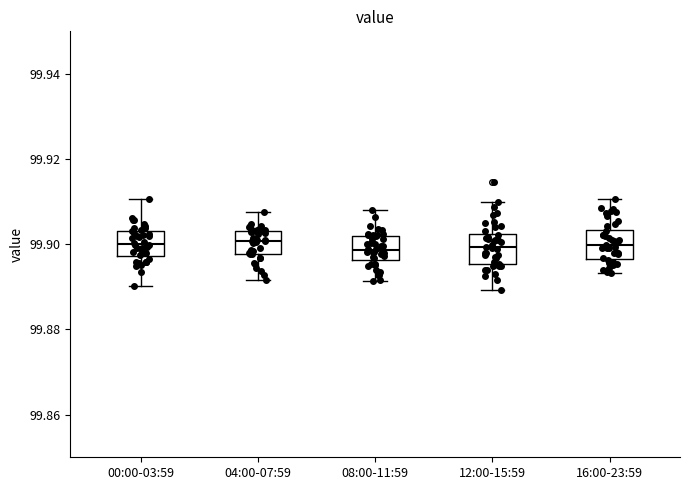

Reading left to right, transcribe this box plot: for each box, give where its median line is, the range the box spans, and where its two whiskers end, as read against the y-axis. The values are not printed on the chart, so give them approximately, as read against the axis.

00:00-03:59: median 99.900, box 99.898 to 99.904, whiskers 99.890 to 99.910
04:00-07:59: median 99.900, box 99.898 to 99.904, whiskers 99.892 to 99.908
08:00-11:59: median 99.898, box 99.896 to 99.902, whiskers 99.892 to 99.908
12:00-15:59: median 99.900, box 99.896 to 99.902, whiskers 99.890 to 99.910
16:00-23:59: median 99.900, box 99.896 to 99.904, whiskers 99.894 to 99.910